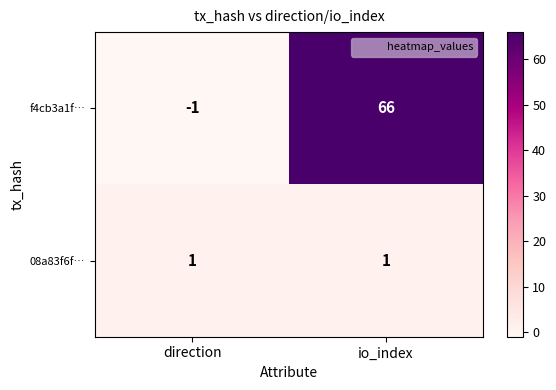

How many distinct data groups are displayed?

2